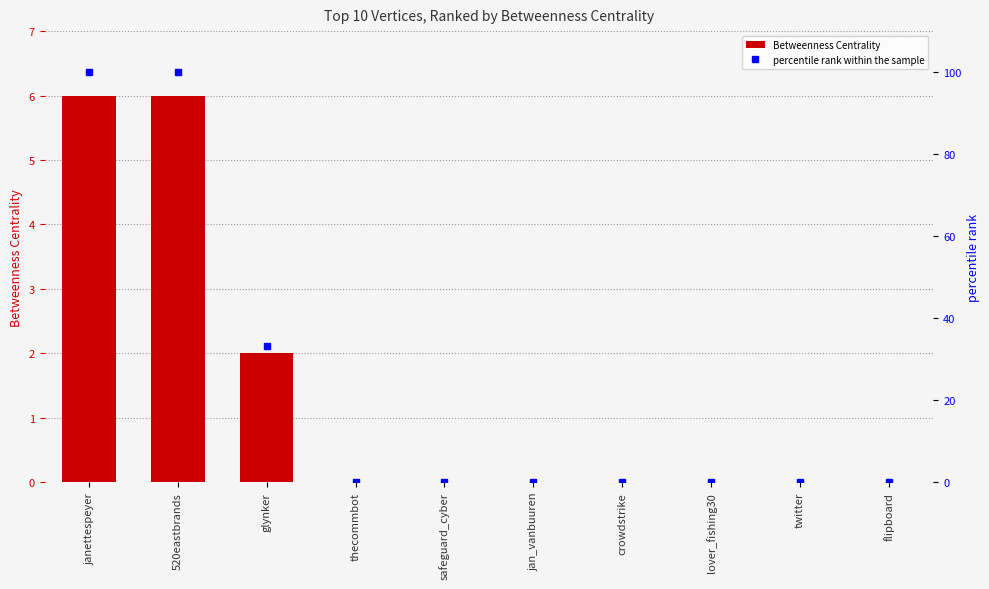

Reading left to right, what are all the values shown in this chart?

Betweenness Centrality: 6.0	6.0	2.0	0.0	0.0	0.0	0.0	0.0	0.0	0.0
percentile rank within the sample: 100.0	100.0	33.3	0.0	0.0	0.0	0.0	0.0	0.0	0.0